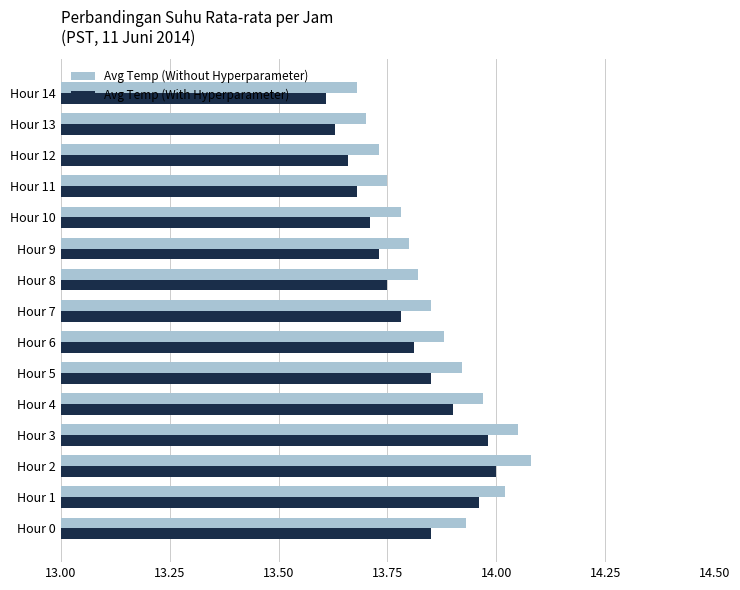

True or false: Avg Temp (Without Hyperparameter) has a value of 22.3 at Hour 11.

False